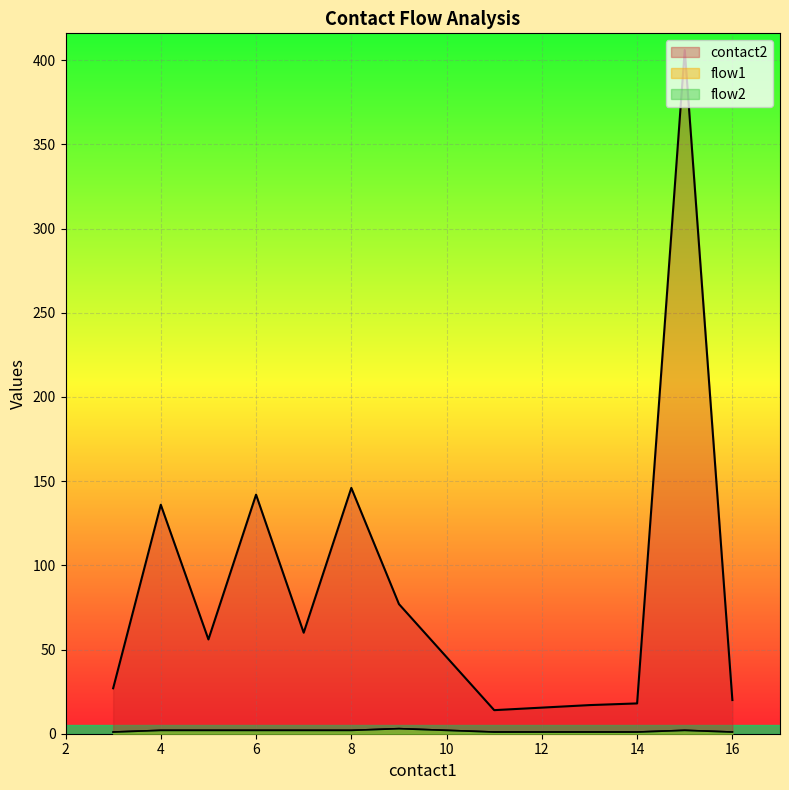

What is the difference between the highest and lowest values at 6?

69